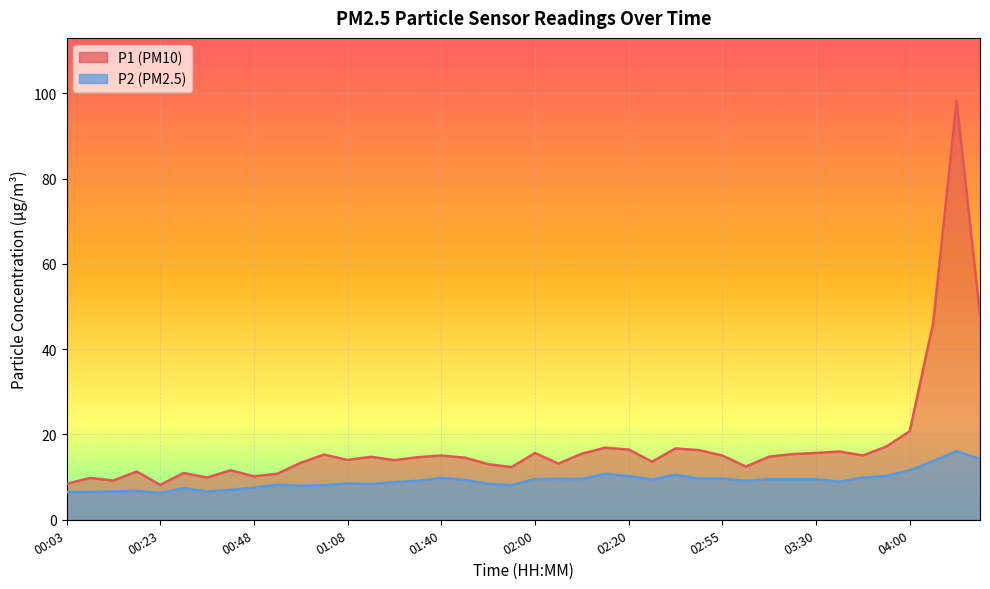

True or false: P2 and P1 cross at least once.

False